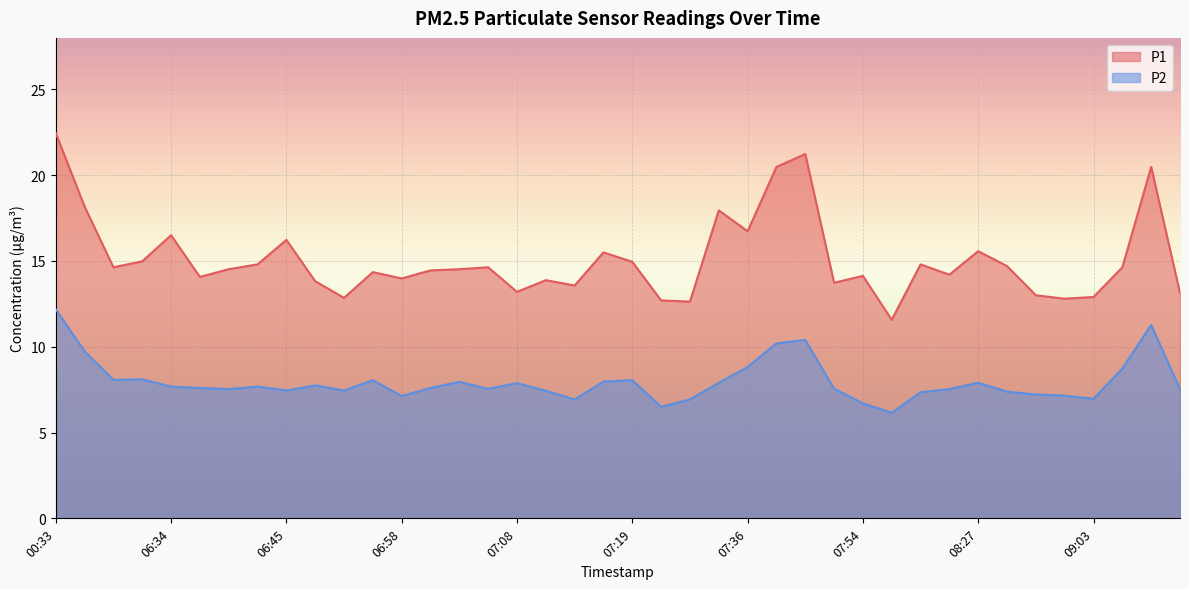

At which category is the sum across all series the highest?

00:33